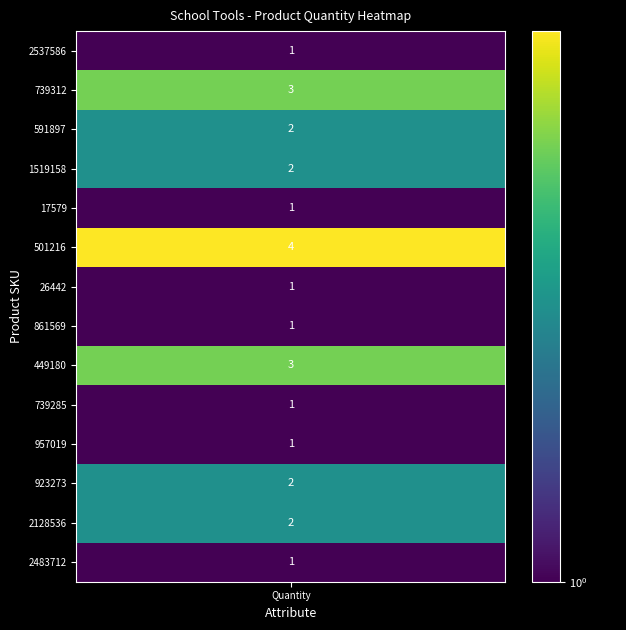

True or false: the data shows 0 at 9.

False